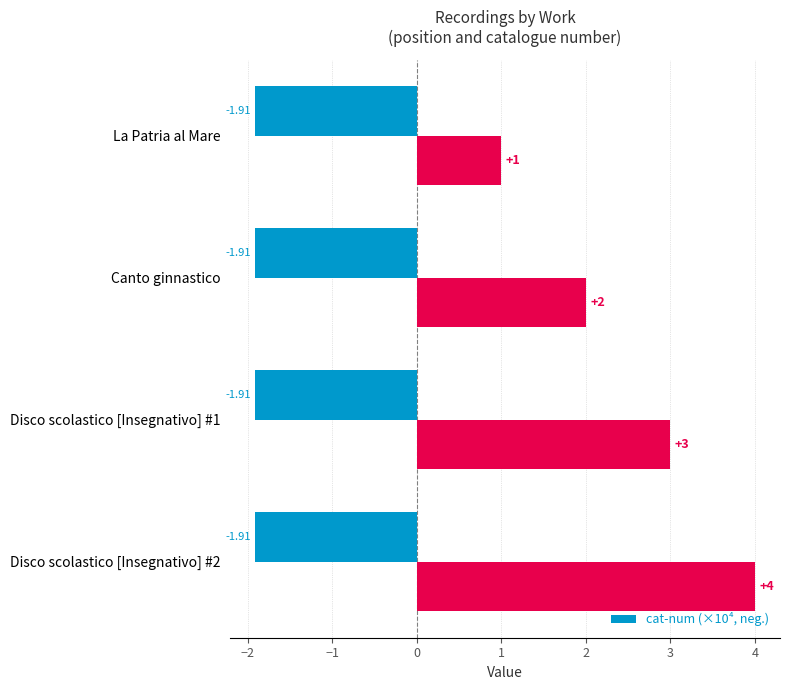

At how many categories does at least one series exceed 0?

4